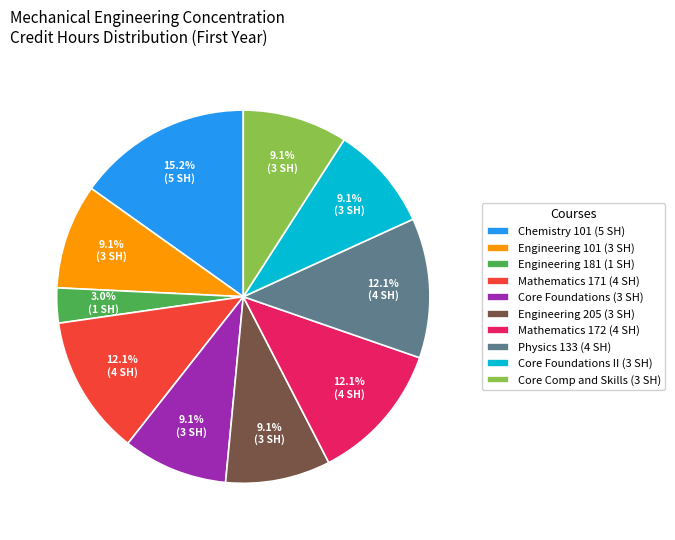

What percentage do Mathematics 171 (4 SH) and Core Foundations II (3 SH) together represent?

21.2%